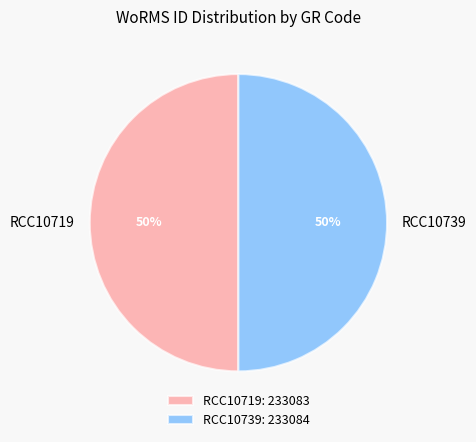

To the nearest percent, what is the combined percentage of RCC10719: 233083 and RCC10739: 233084?

100%